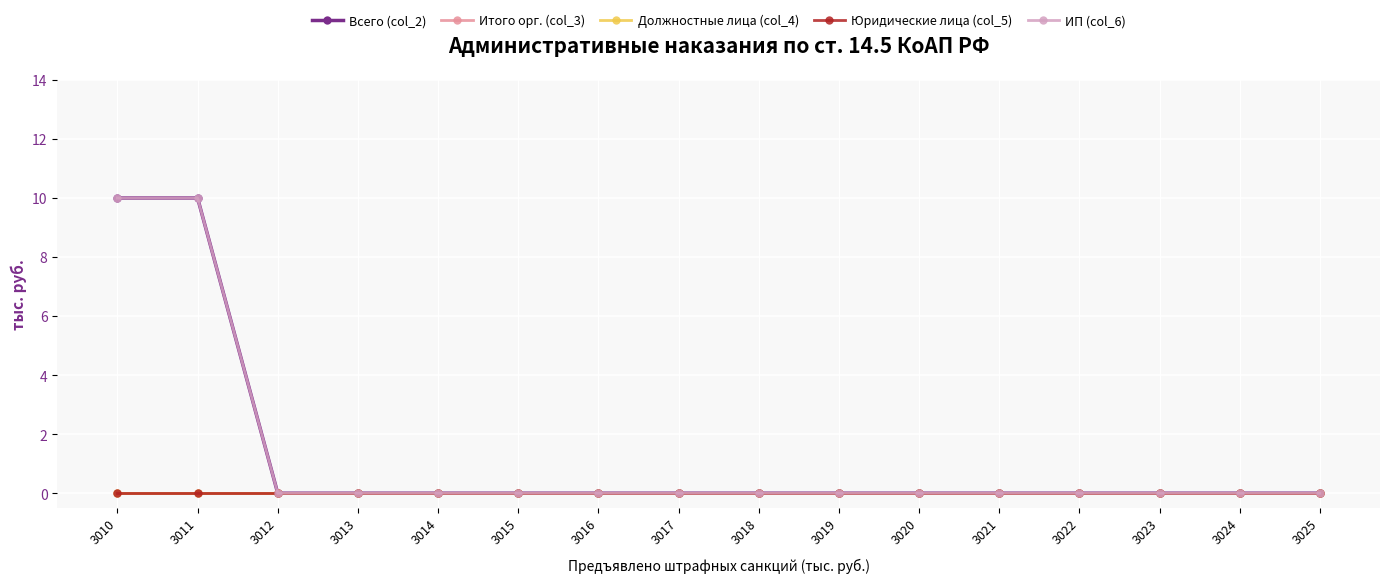

True or false: Итого орг. (col_3) and Юридические лица (col_5) intersect in this chart.

False